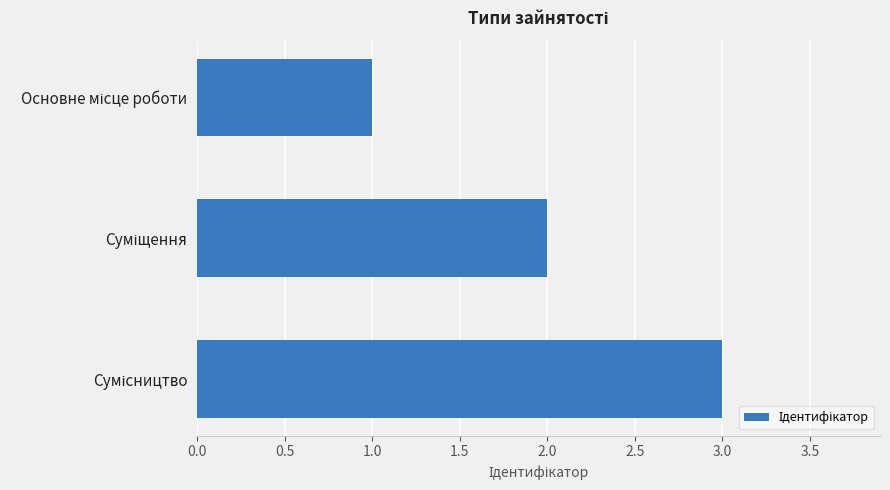

What is the smallest value displayed?

1